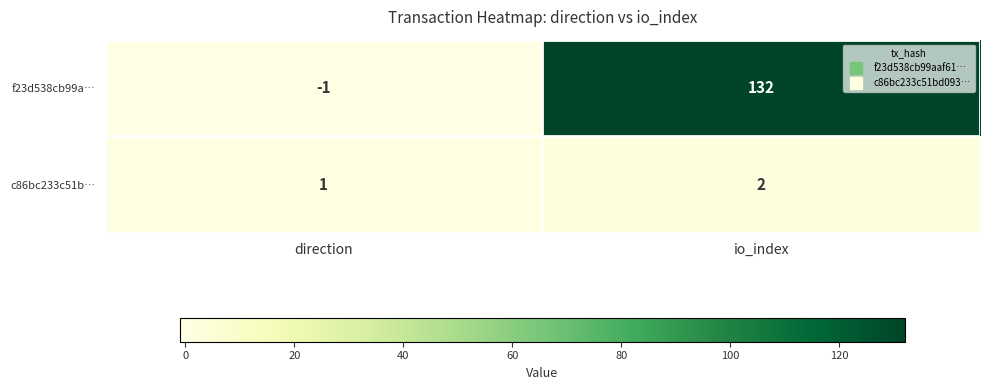

What is the sum of the f23d538cb99a… values at io_index and direction?

131